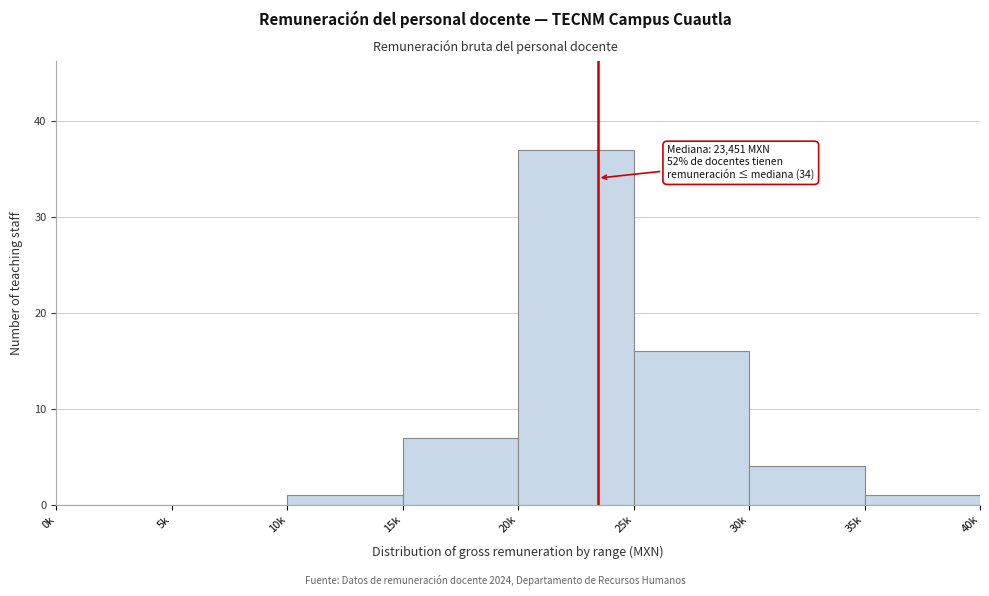

Reading left to right, list all the values displayed in this chart.

0k=0	5k=0	10k=1	15k=7	20k=37	25k=16	30k=4	35k=1